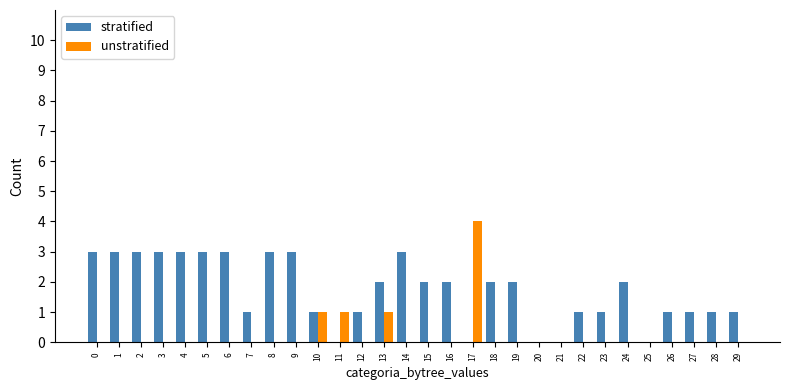

What is the maximum value shown in the chart?

4